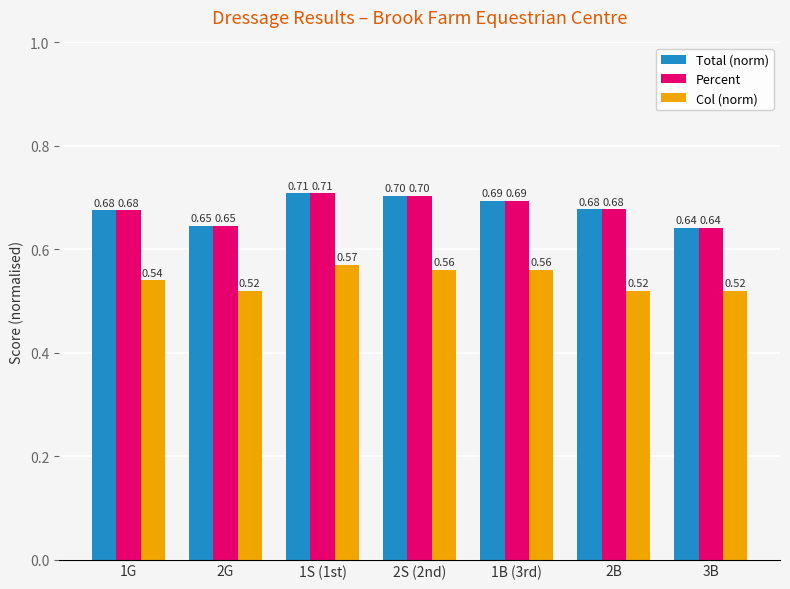

The Col (norm) series shows 0.8 at 1S (1st). True or false?

False